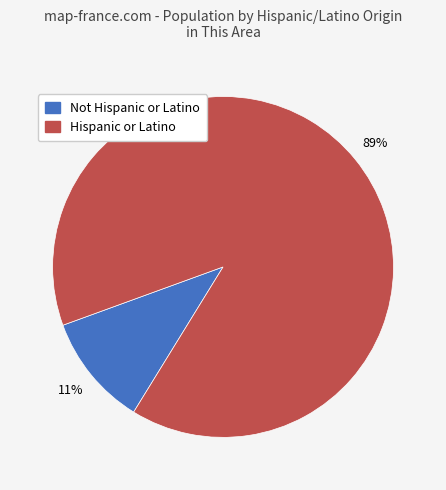

To the nearest percent, what is the average slice percentage?

50%